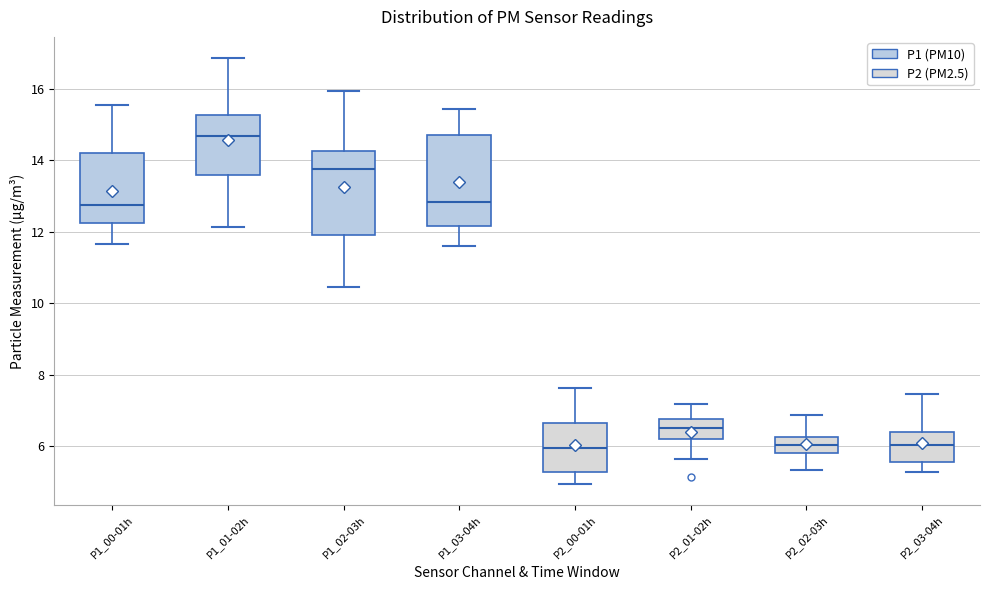

Reading left to right, read every box against the y-axis: the position of its median line, the range the box covers, and the ends of its whiskers. The values are not printed on the chart, so give them approximately, as read against the axis.

P1_00-01h: median 12.8, box 12.2 to 14.2, whiskers 11.6 to 15.6
P1_01-02h: median 14.6, box 13.6 to 15.2, whiskers 12.2 to 16.8
P1_02-03h: median 13.8, box 12.0 to 14.2, whiskers 10.4 to 16.0
P1_03-04h: median 12.8, box 12.2 to 14.8, whiskers 11.6 to 15.4
P2_00-01h: median 6.0, box 5.2 to 6.6, whiskers 5.0 to 7.6
P2_01-02h: median 6.6, box 6.2 to 6.8, whiskers 5.6 to 7.2
P2_02-03h: median 6.0, box 5.8 to 6.2, whiskers 5.4 to 6.8
P2_03-04h: median 6.0, box 5.6 to 6.4, whiskers 5.2 to 7.4